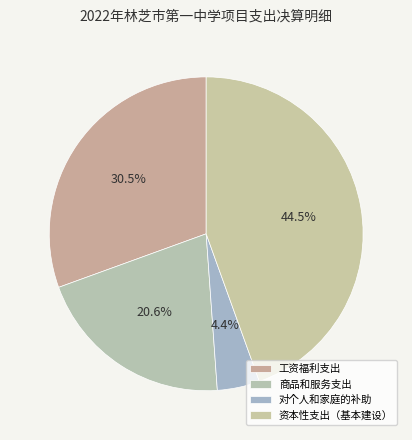

Which category has the smallest portion of the pie?

对个人和家庭的补助